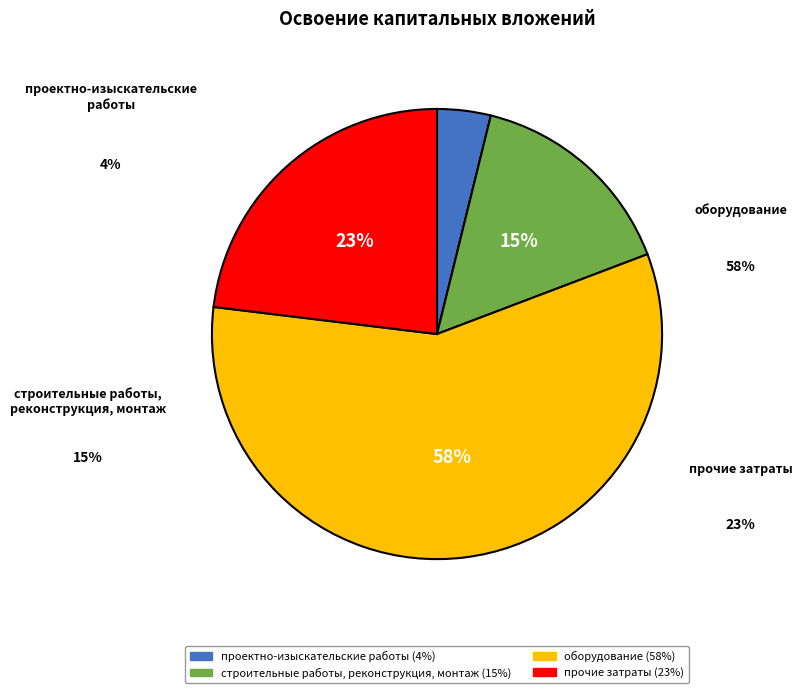

Approximately how many times larger is the value at оборудование compared to прочие затраты?

2.5